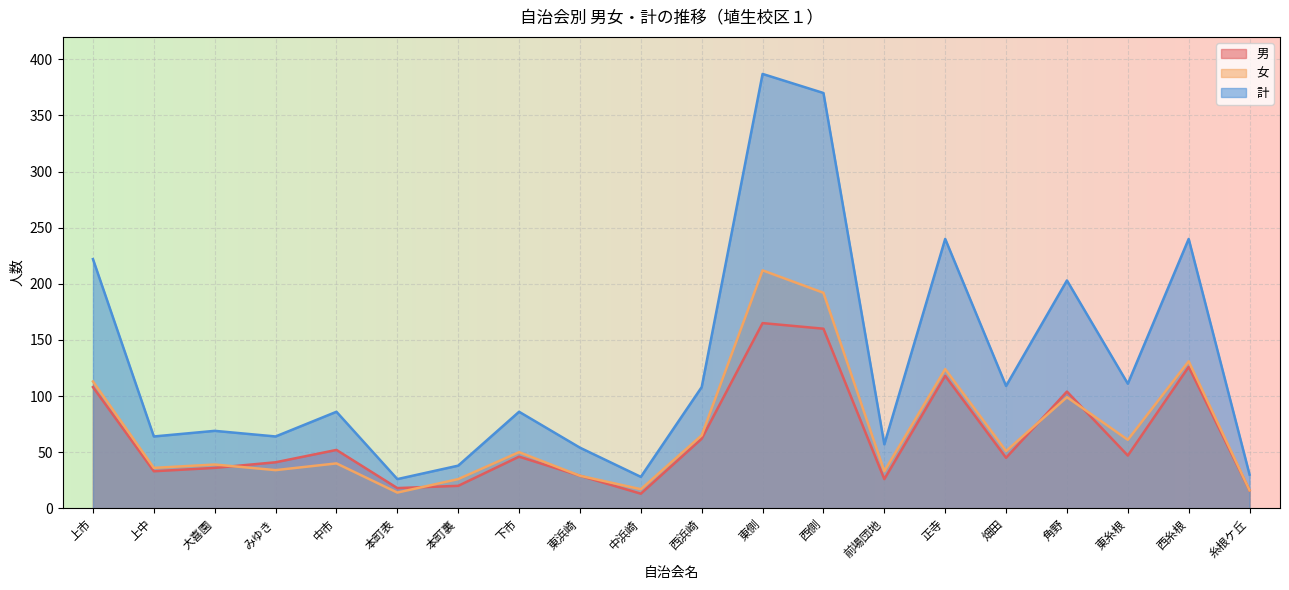

Reading right to left, extract all data points from this chart.

男: 糸根ケ丘=16	西糸根=126	東糸根=47	角野=104	畑田=45	正寺=118	前場団地=26	西側=160	東側=165	西浜崎=62	中浜崎=13	東浜崎=29	下市=46	本町裏=20	本町表=18	中市=52	みゆき=41	大喜園=36	上中=33	上市=108
女: 糸根ケ丘=16	西糸根=131	東糸根=61	角野=99	畑田=51	正寺=124	前場団地=33	西側=192	東側=212	西浜崎=65	中浜崎=17	東浜崎=29	下市=50	本町裏=26	本町表=14	中市=40	みゆき=34	大喜園=39	上中=36	上市=113
計: 糸根ケ丘=30	西糸根=240	東糸根=111	角野=203	畑田=109	正寺=240	前場団地=57	西側=370	東側=387	西浜崎=108	中浜崎=28	東浜崎=54	下市=86	本町裏=38	本町表=26	中市=86	みゆき=64	大喜園=69	上中=64	上市=222